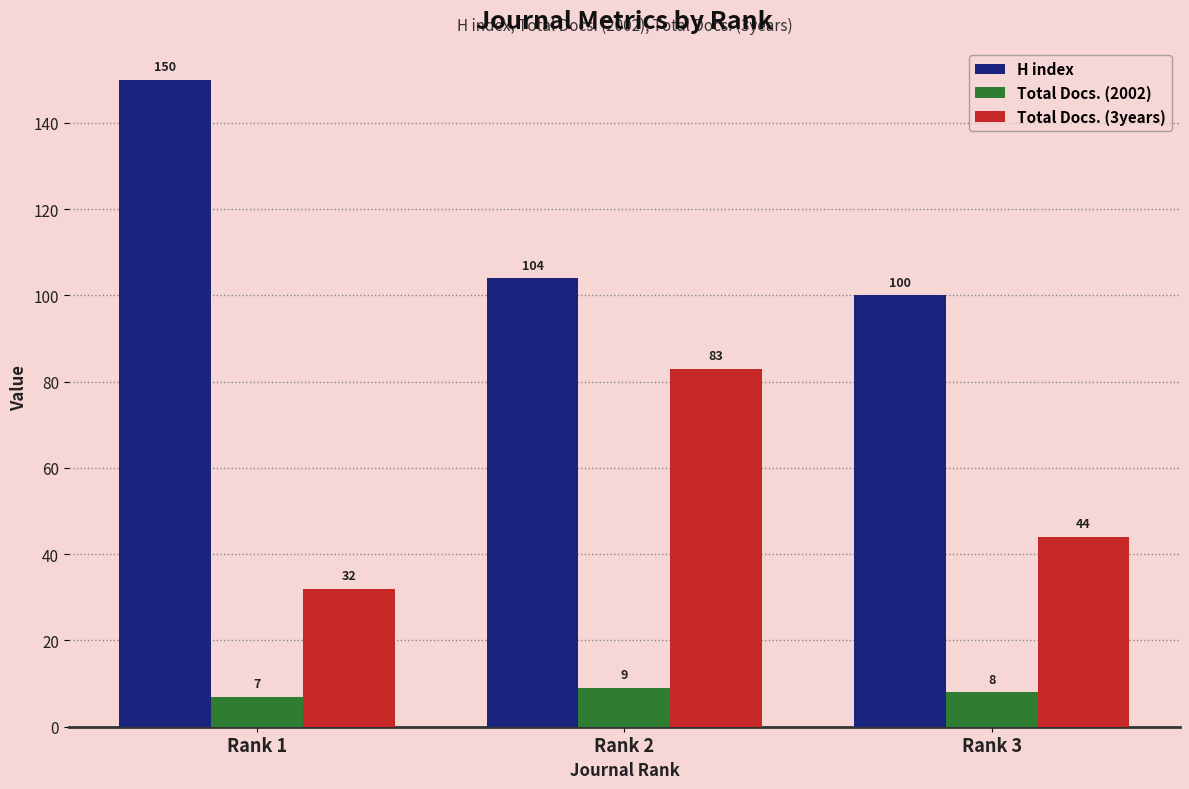

How many bars are there in total?

9